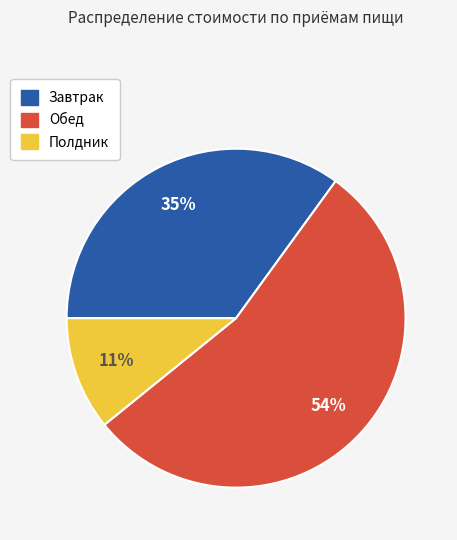

Count the number of slices in the pie.

3